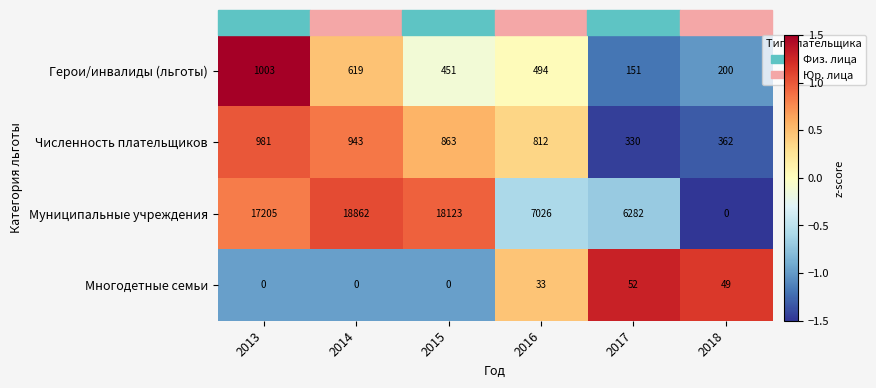

At which category does the chart reach its peak across all series?

2014